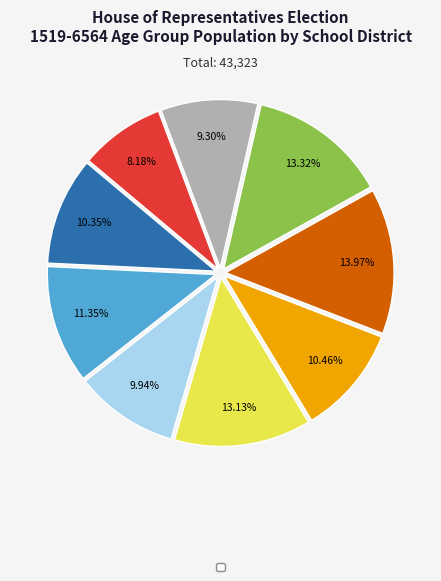

Does any single category account for the majority?

No